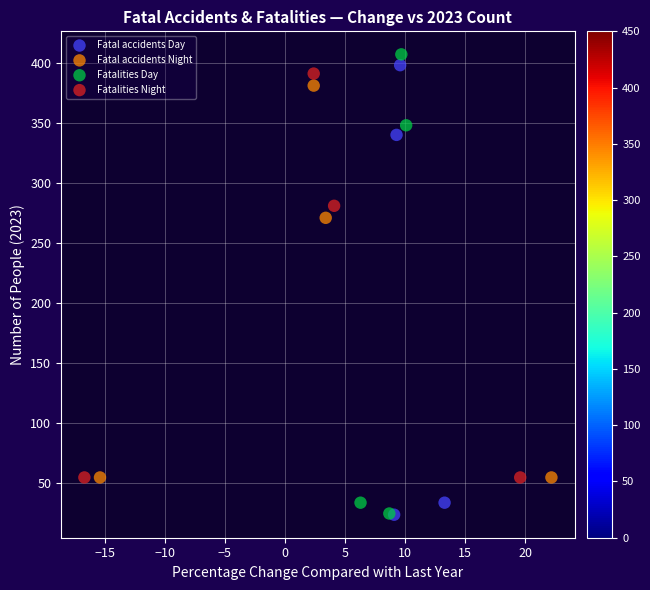

Which series has the widest spread of Y values?

Fatalities Day